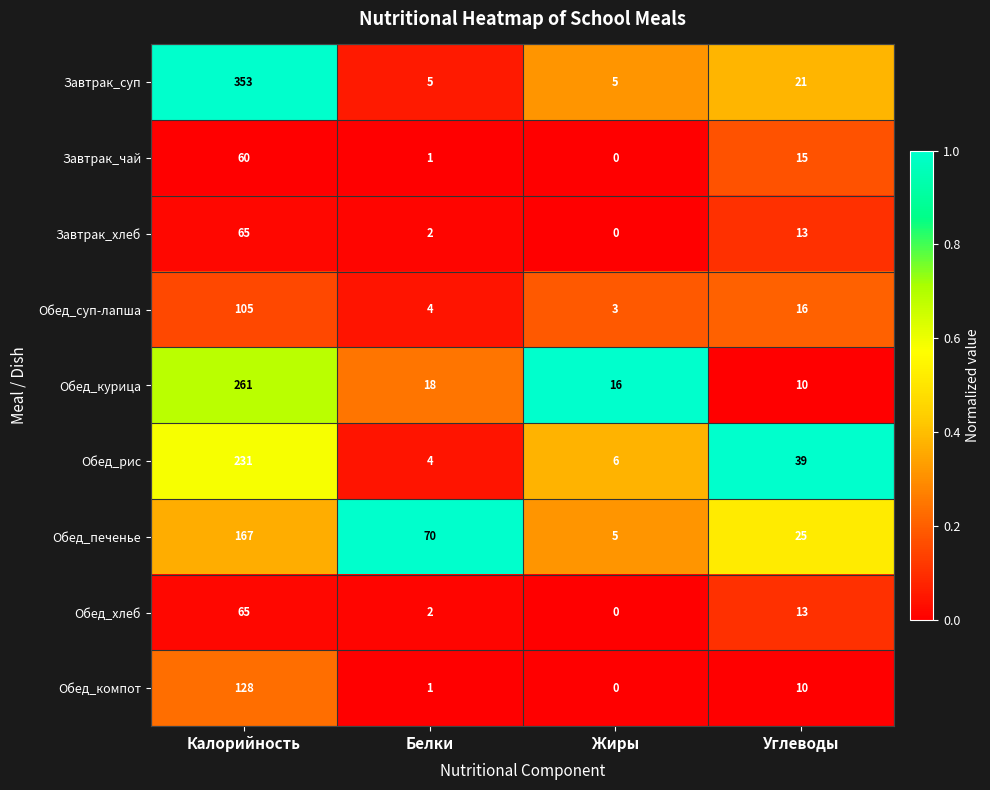

What value does the Завтрак_чай series have at Калорийность, to the nearest 5?

60